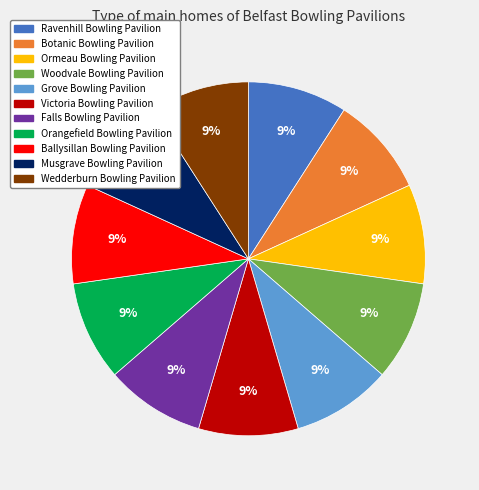

To the nearest percent, what percentage of the pie is Ormeau Bowling Pavilion?

9%